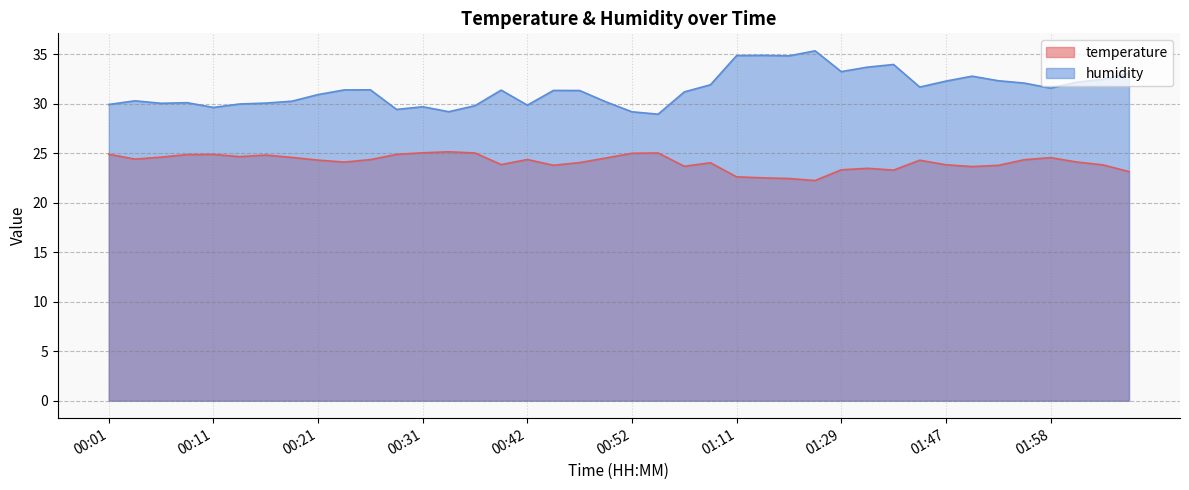

Where is temperature nearest to the value 23?

02:06